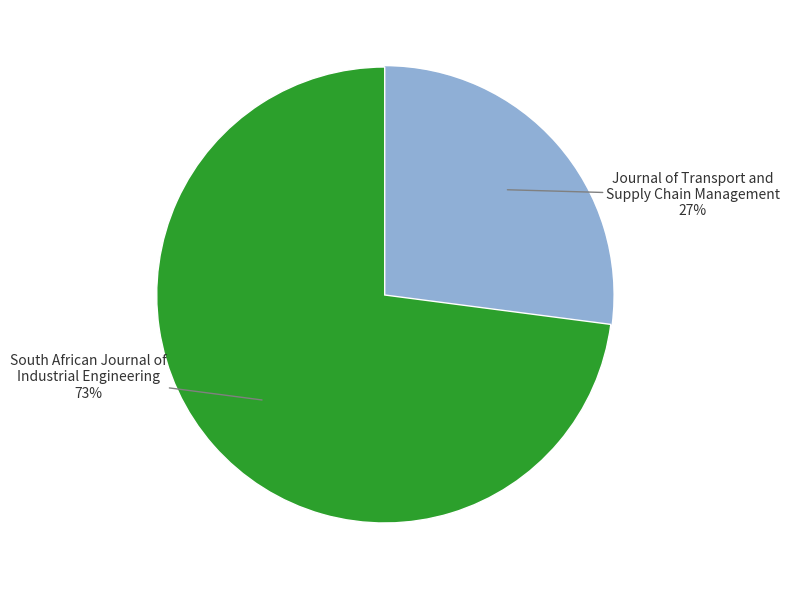

To the nearest percent, what is the difference between the largest and smallest slice percentages?

46%